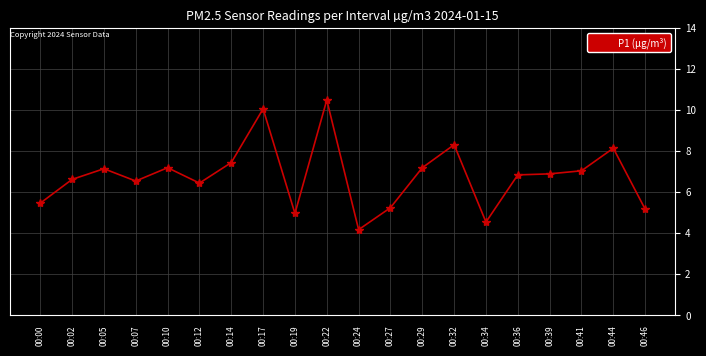

Between 00:39 and 00:46, which is larger?

00:39